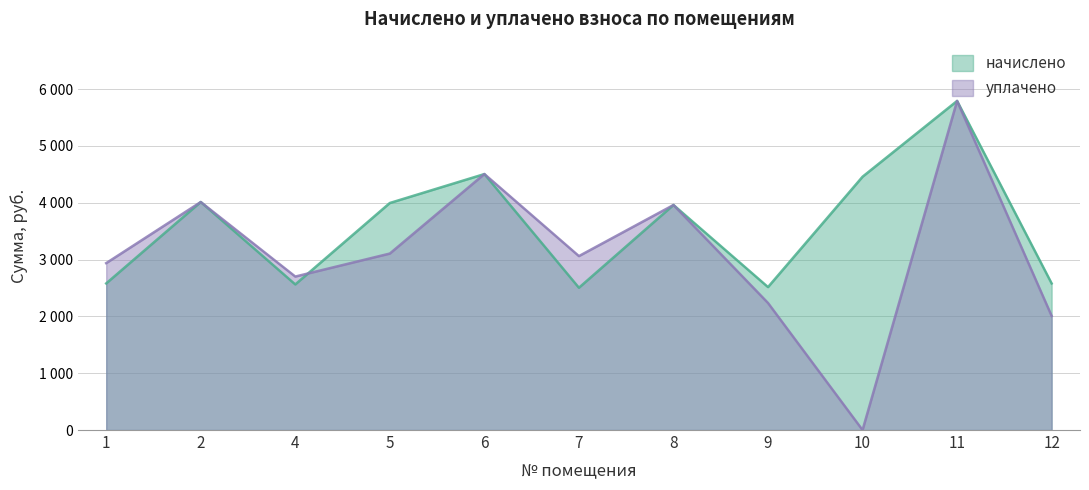

What is the difference between the highest and lowest values at 2?

0.7